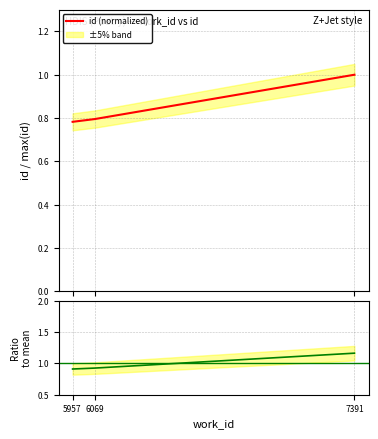

What is the highest value of the id (normalized) series?

1.0